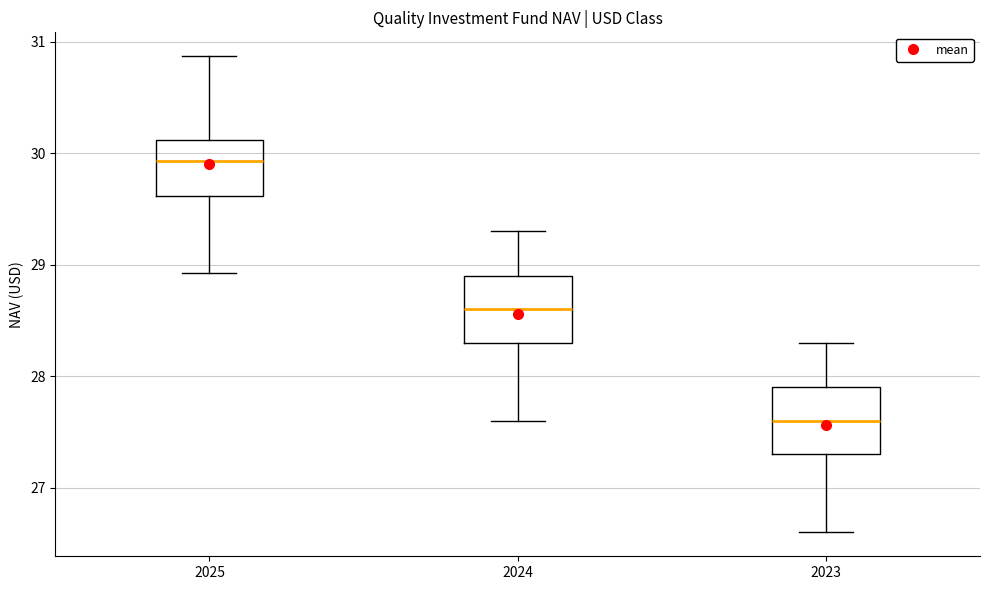

Where does the upper whisker of the box at x = 2024 end on the y-axis? The values are not printed on the chart, so give them approximately, as read against the axis.

29.3